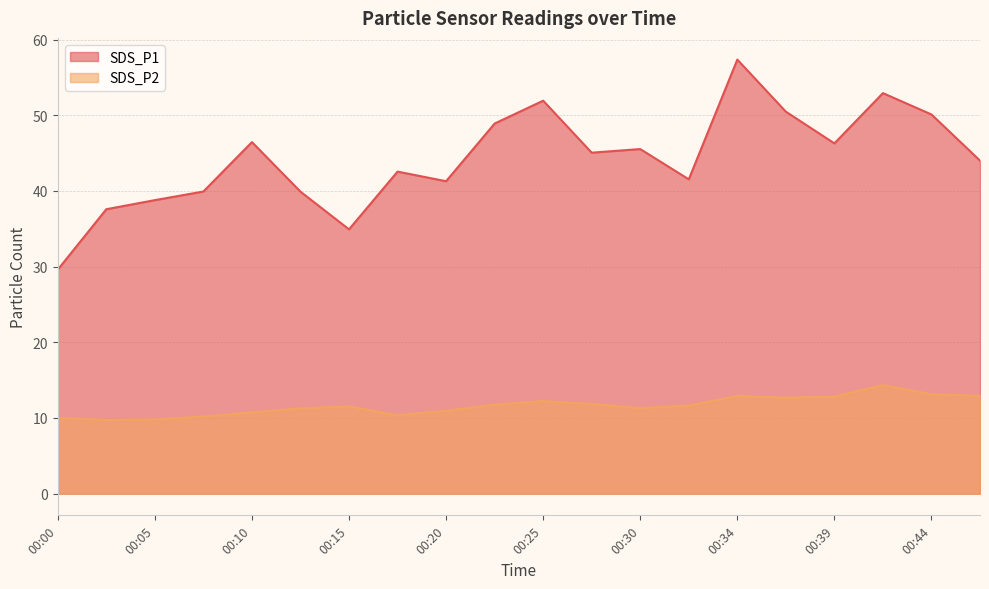

True or false: SDS_P1 and SDS_P2 intersect in this chart.

False